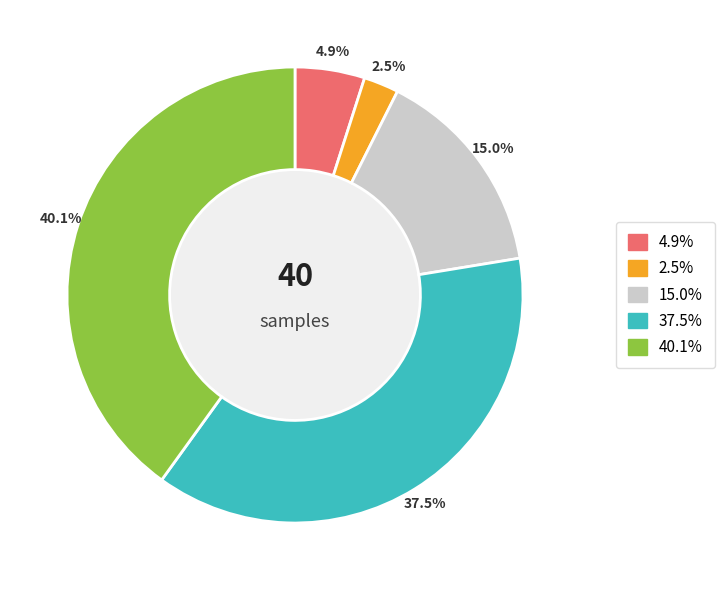

Is there any slice that represents more than half of the pie?

No